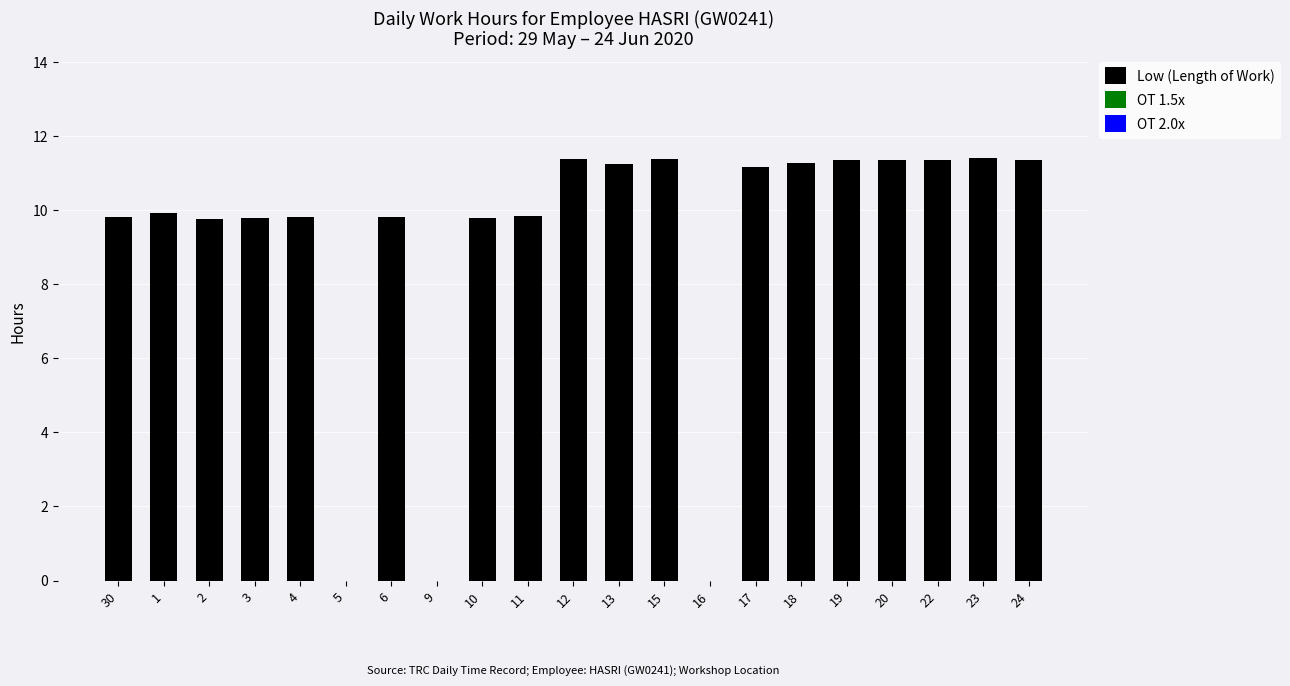

Approximately how many times larger is the value at 15 compared to 10?

1.2